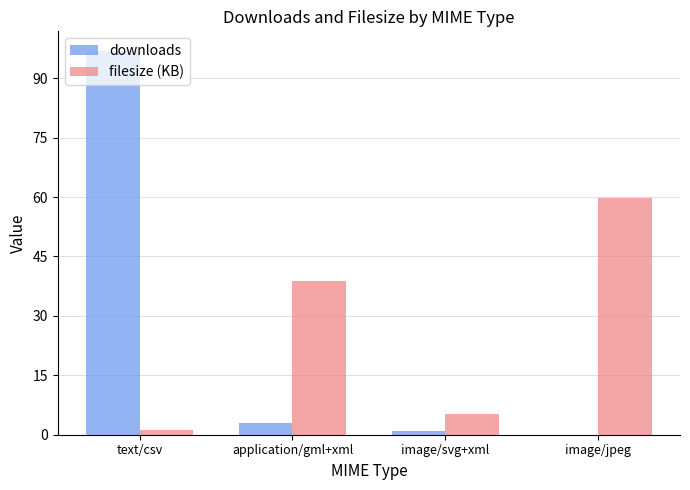

True or false: filesize (KB) has a value of 1.1 at text/csv.

True